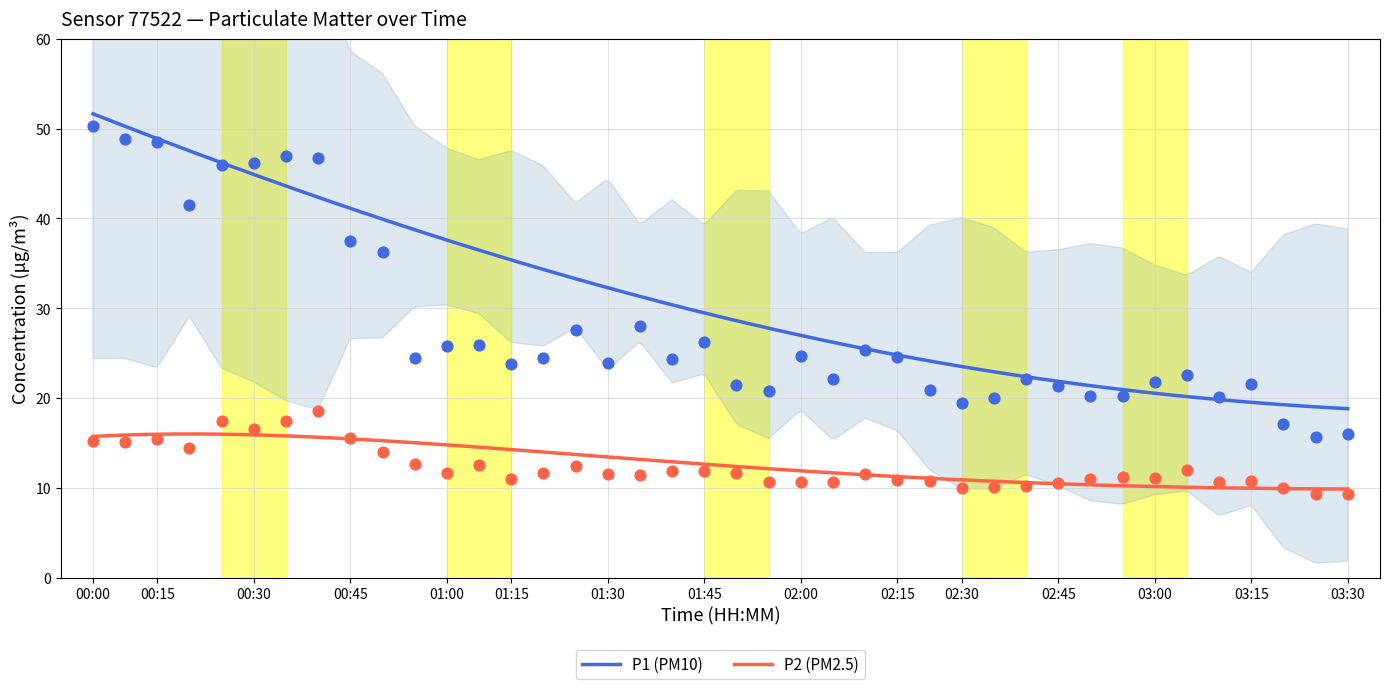

What are all the series names shown in the legend?

P1, P2